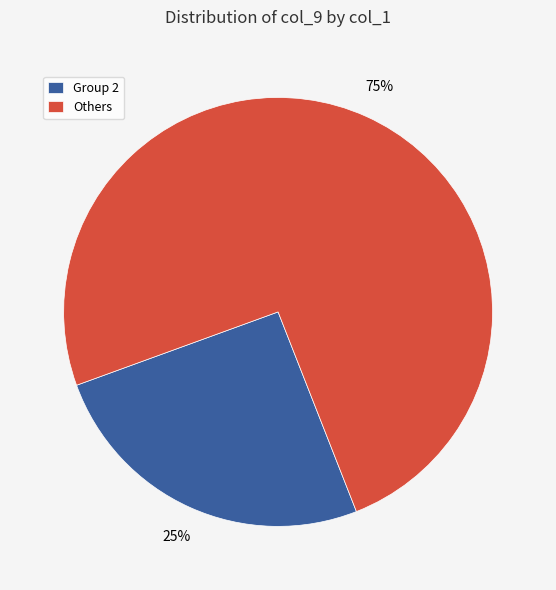

Rank the categories by value from lowest to highest.

Group 2, Others